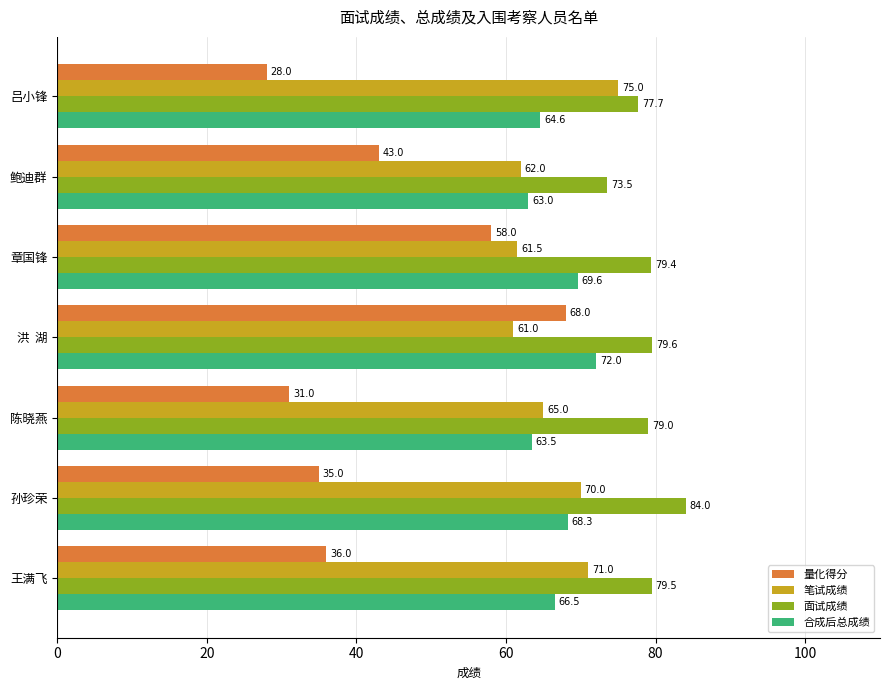

What is the spread (max minus min) of values at 鲍迪群?

30.5